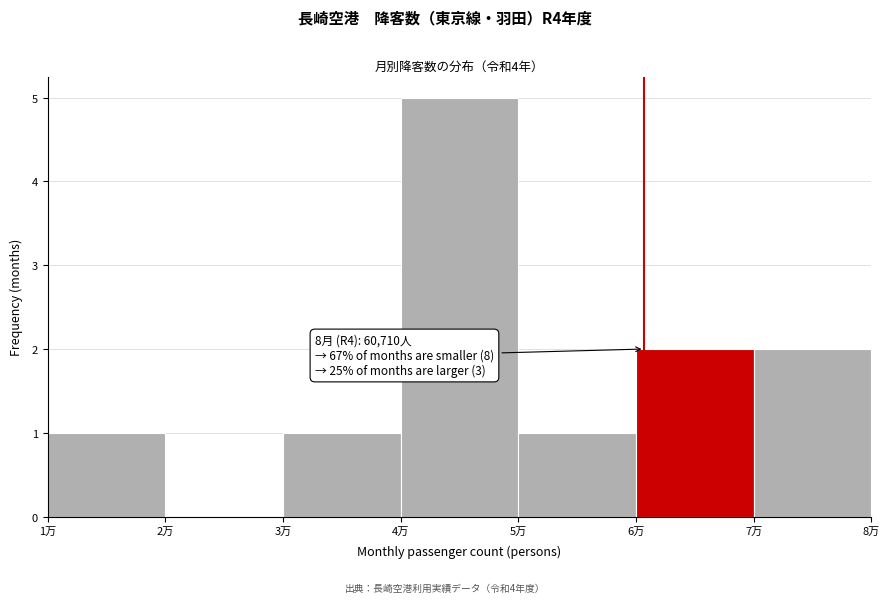

Reading left to right, what are all the values shown in this chart?

1万=1	2万=0	3万=1	4万=5	5万=1	6万=2	7万=2